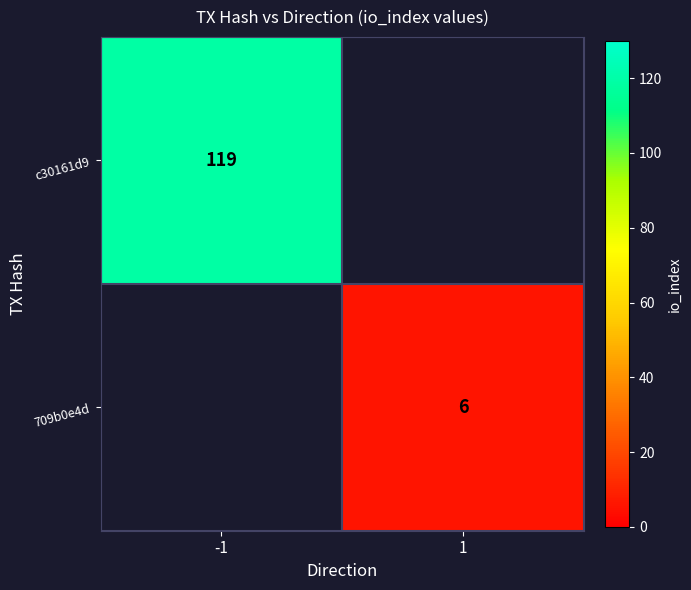

True or false: c30161d9 has a value of 119 at -1.

True